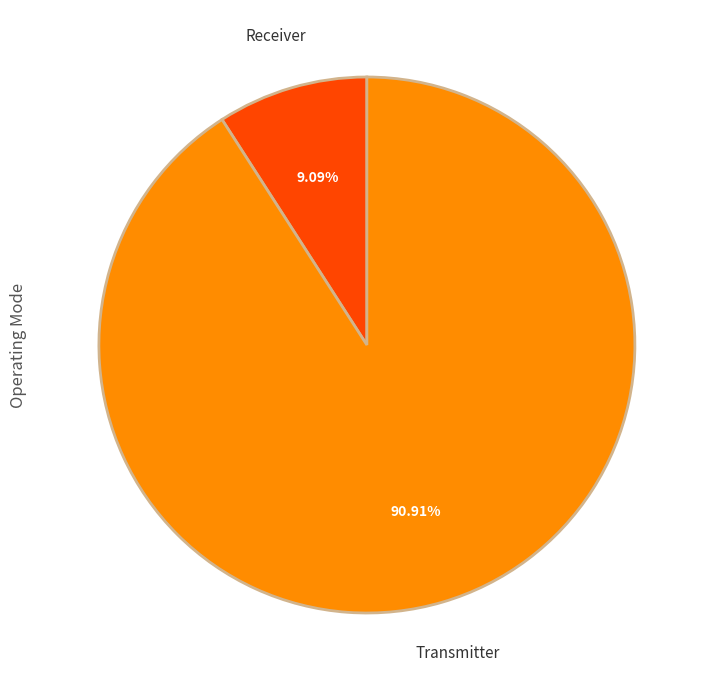

Does any single category account for the majority?

Yes